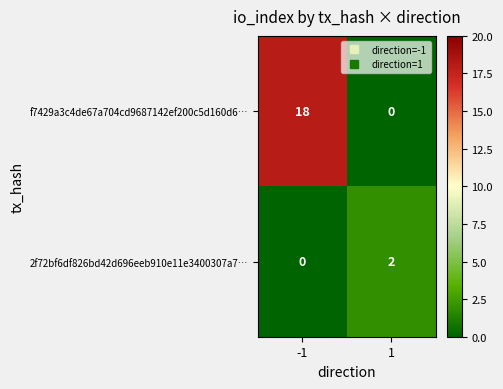

What is the sum of all f7429a3c4de67a704cd9687142ef200c5d160d6… values?

18